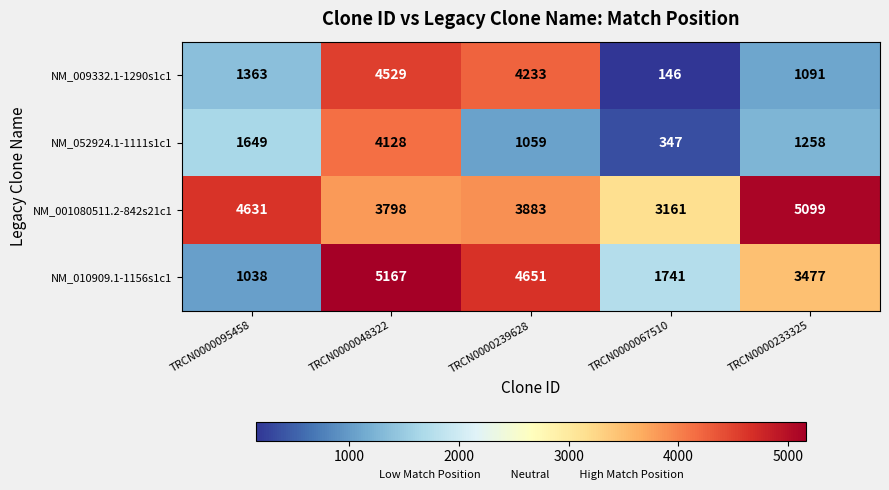

Where is NM_001080511.2-842s21c1 nearest to the value 4130?

TRCN0000239628